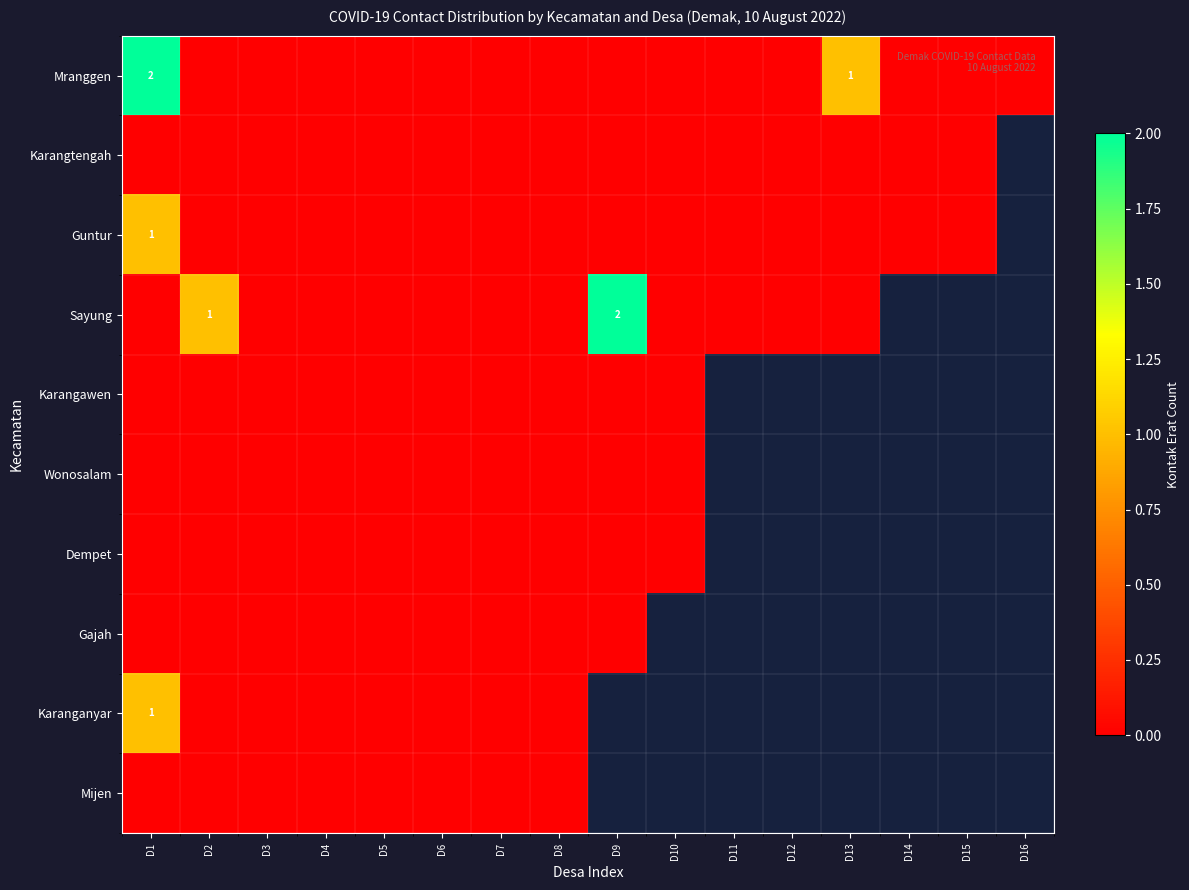

Is it true that Mranggen equals -0.8 at D2?

False